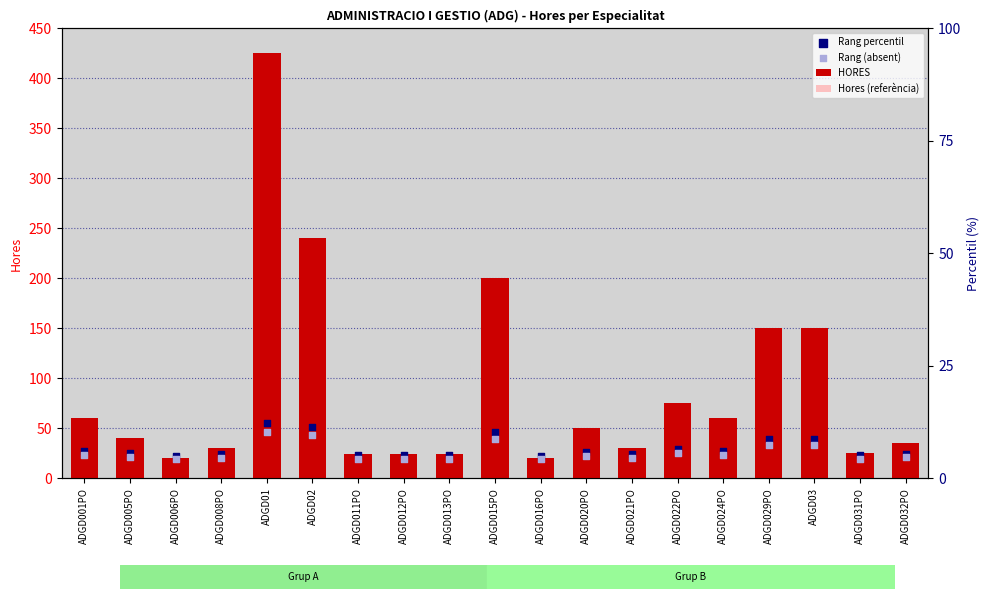

Which series contains the highest Y value?

HORES